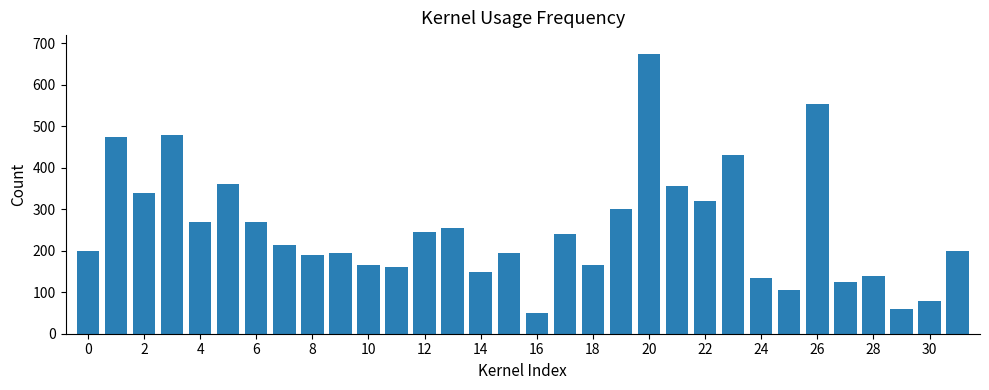

What is the maximum value shown in the chart?

675